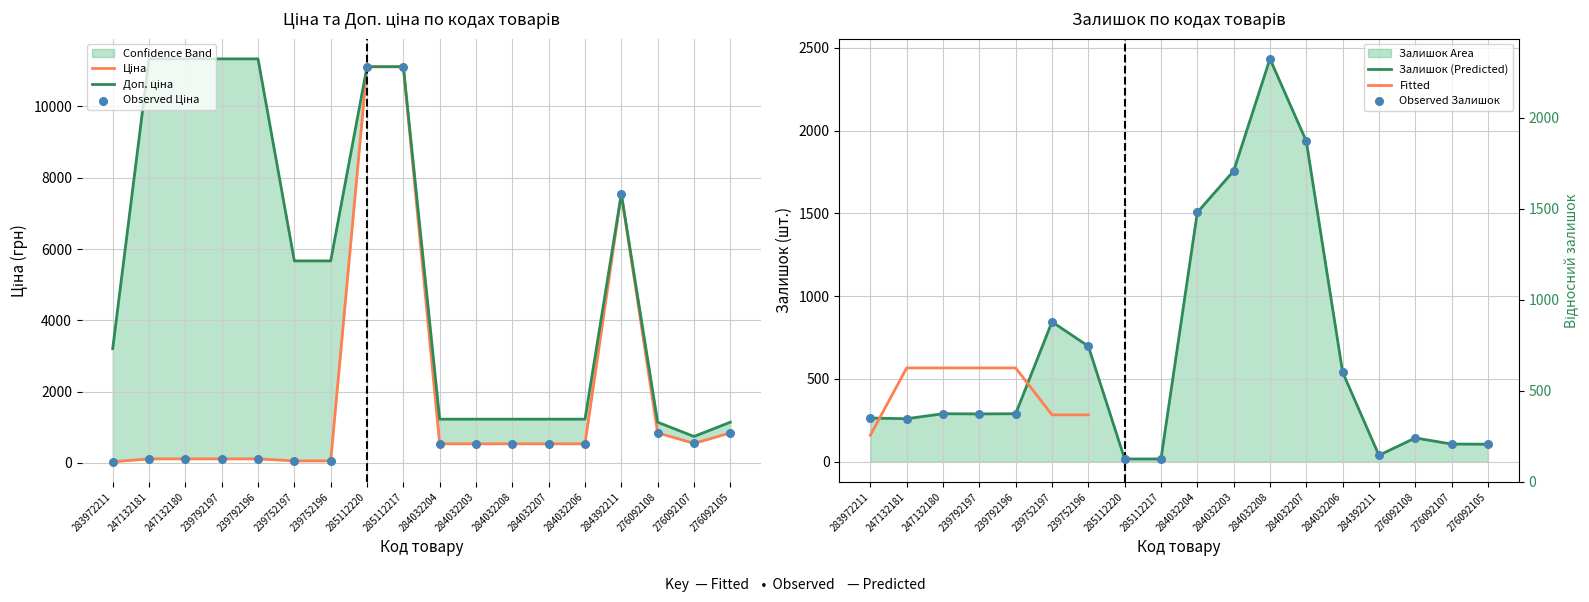

Is the value of Ціна at 285112220 greater than the value of Залишок at 285112217?

Yes